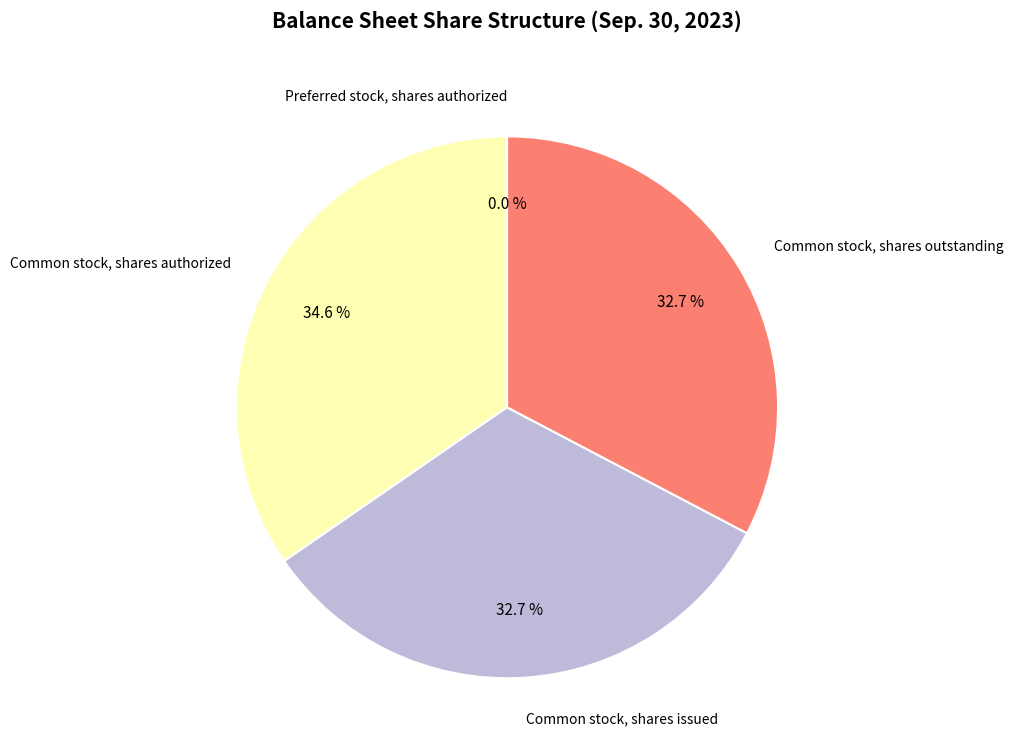

Which category has the biggest portion of the pie?

Common stock, shares authorized